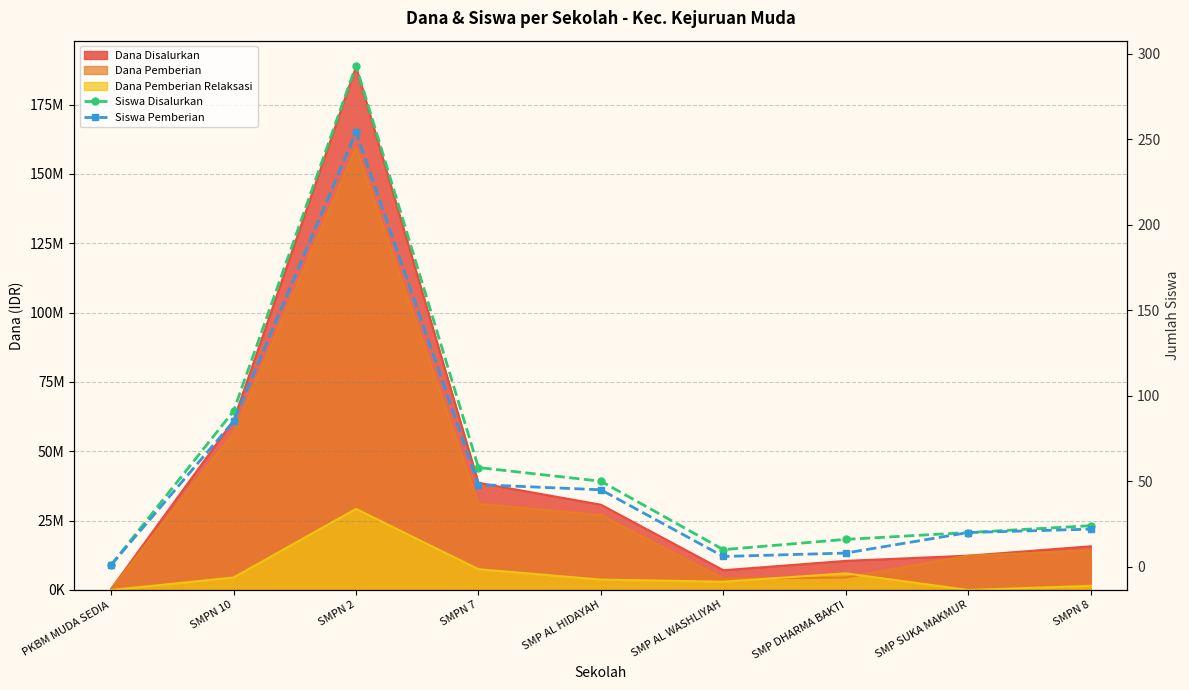

At which category does Siswa Pemberian reach its first local peak?

SMPN 2